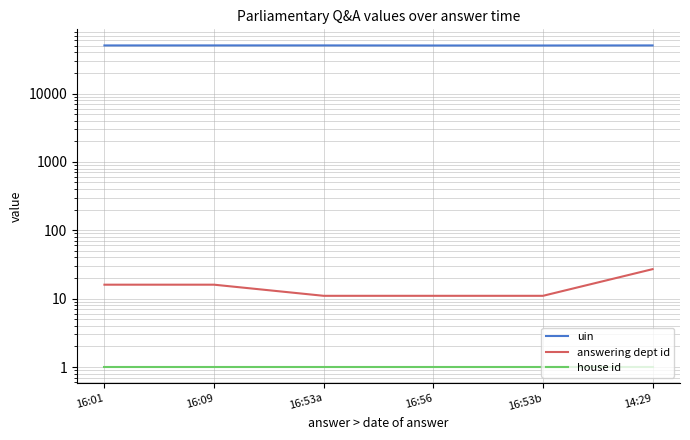

Does the chart display data point markers on the line(s)?

No